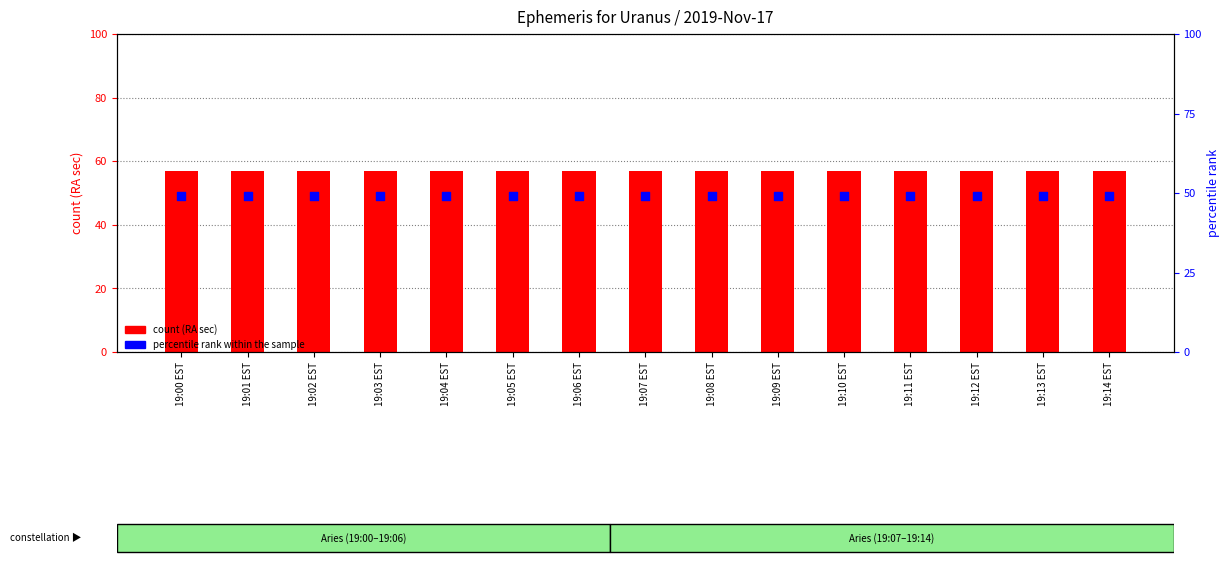

Which series contains the lowest Y value?

percentile rank within the sample